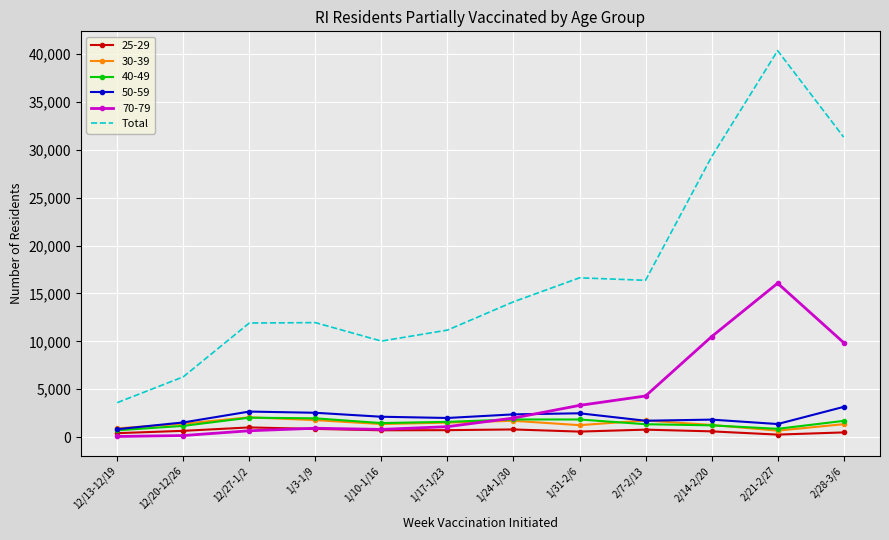

True or false: 40-49 and Total cross at least once.

False